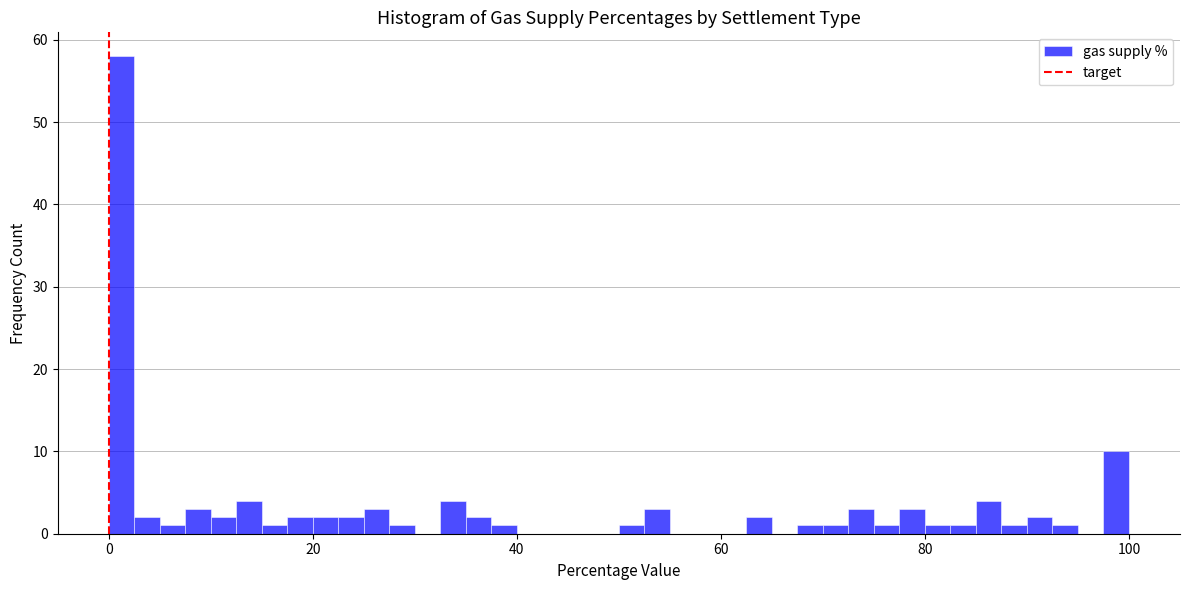

Read against the x-axis, roughly where is the centre of the tallest bar?

2